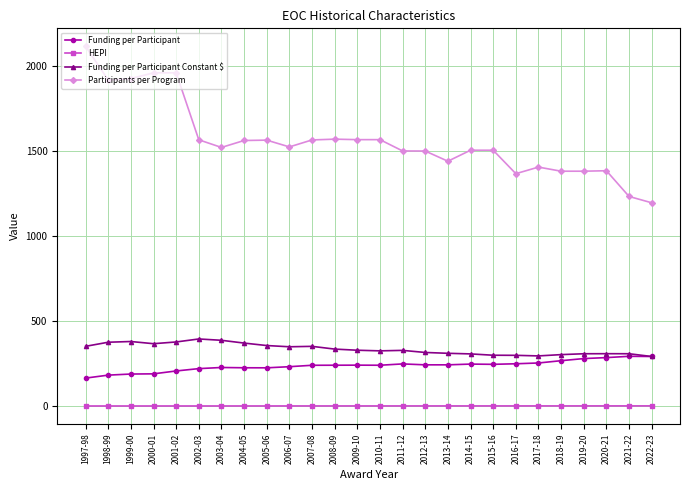

What are all the series names shown in the legend?

Funding per Participant, HEPI, Funding per Participant Constant $, Participants per Program